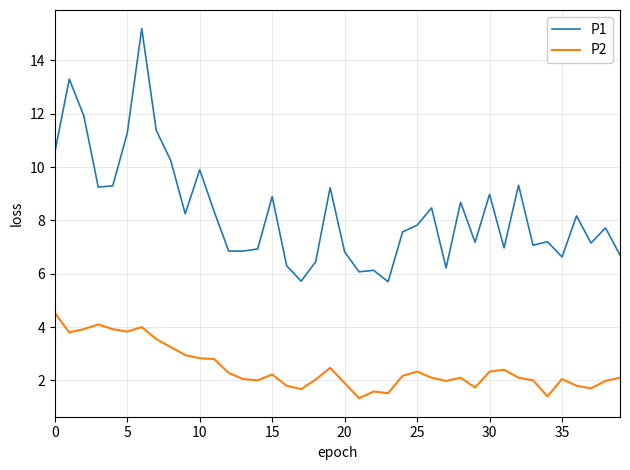

Does the chart have visible grid lines?

Yes